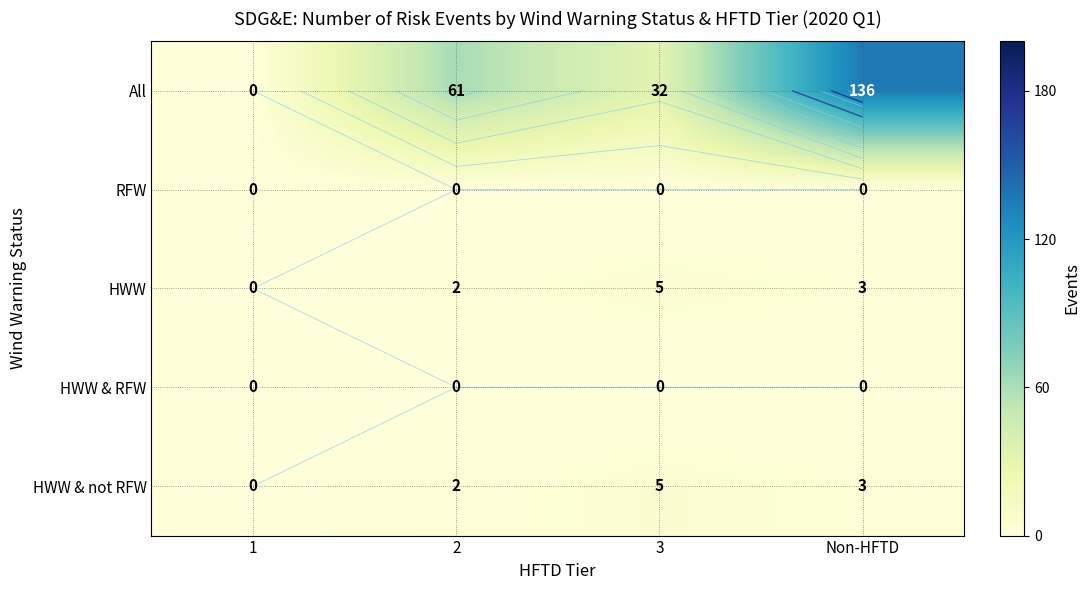

The value of HWW & not RFW at 2 is 1. True or false?

False